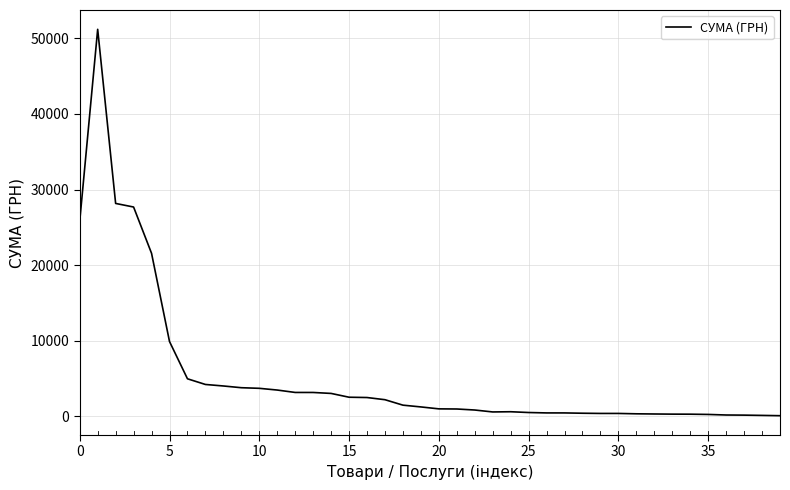

What is the greatest value displayed?

51204.7